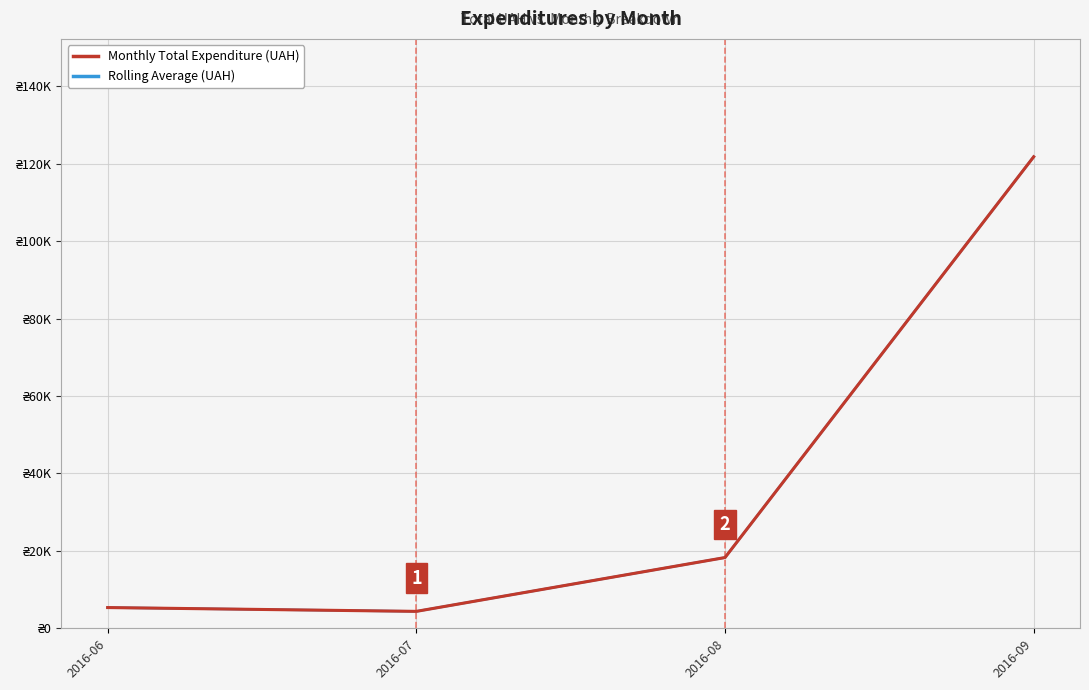

The value of Monthly Total Expenditure (UAH) at 2016-07 is 4372.0. True or false?

True